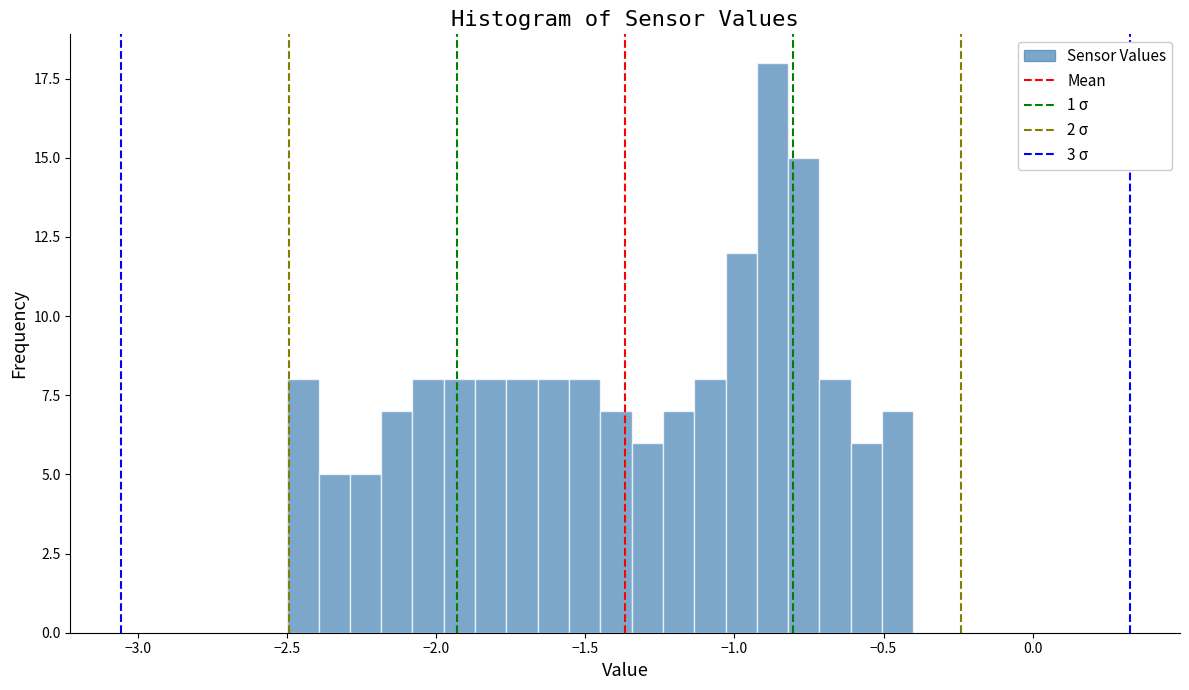

Around what value on the x-axis is the tallest bar? Give the approximate position of its centre, as read against the axis.

-0.85